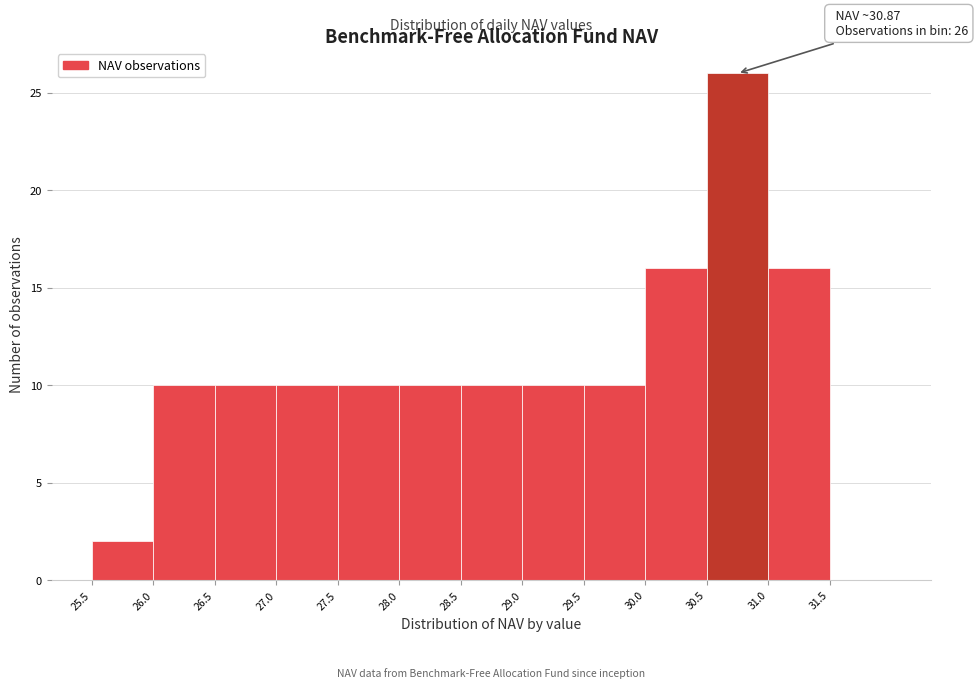

Over which range of the x-axis is the bar tallest?

30.5 to 31.0